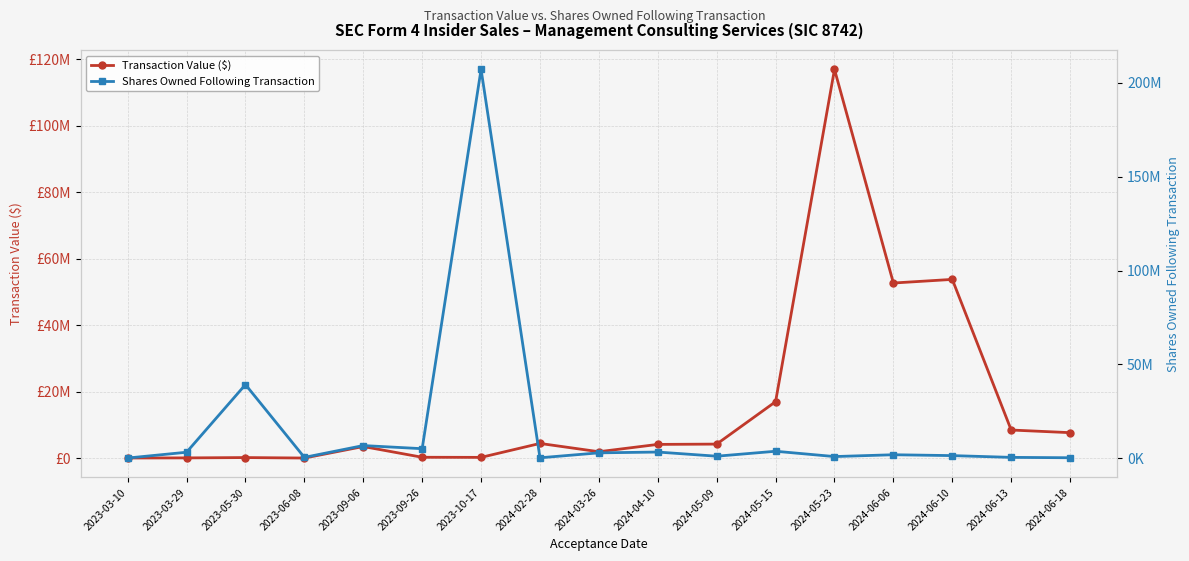

Which series changed the most between 2023-05-30 and 2023-06-08?

Shares Owned Following Transaction